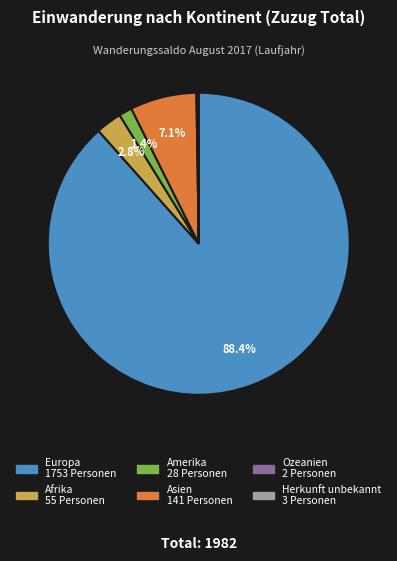

To the nearest percent, what is the average slice percentage?

17%